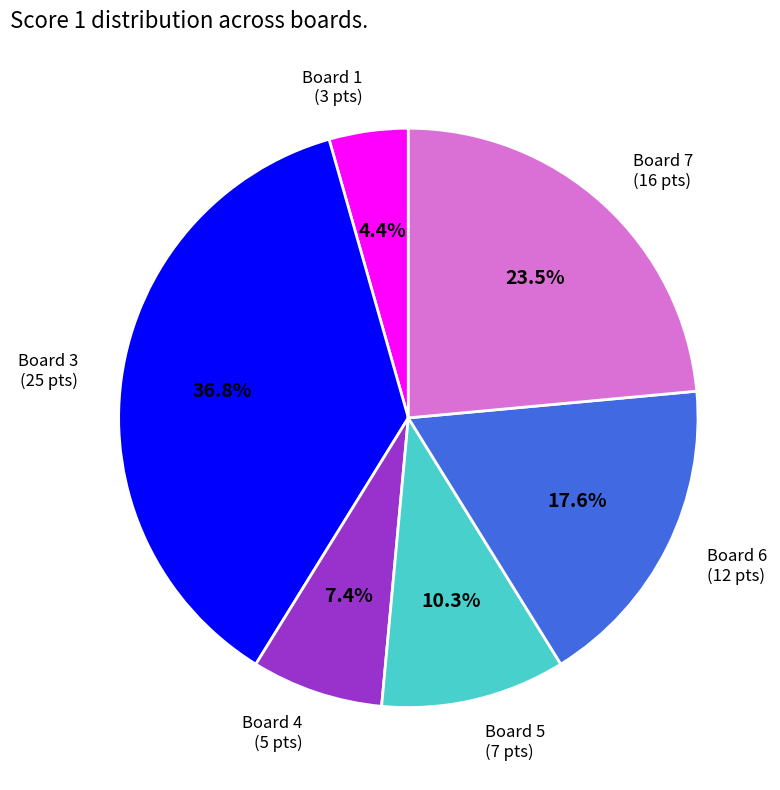

Is there any slice that represents more than half of the pie?

No